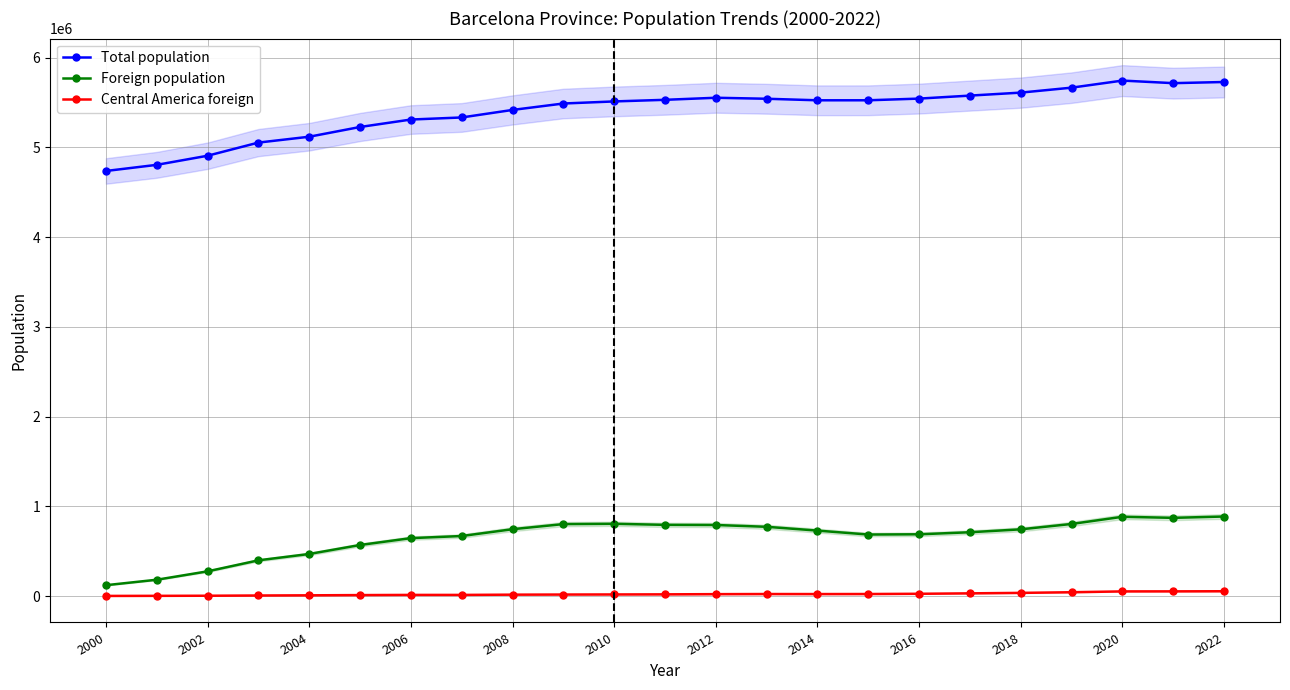

Which series has the widest spread of values?

Total population